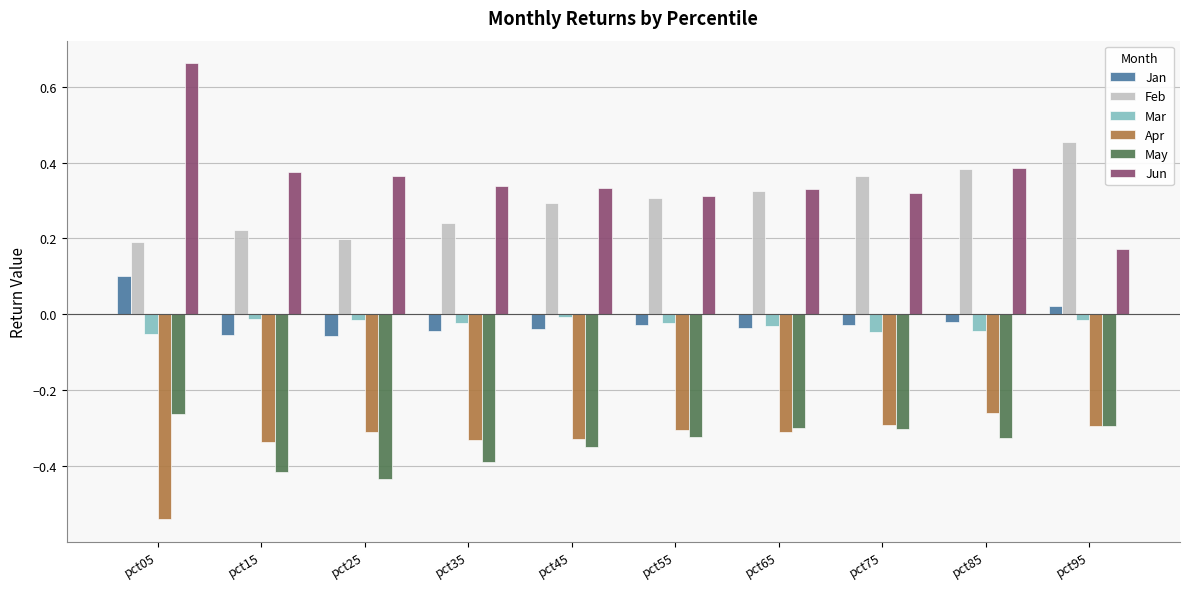

How many data points does each series have?

10